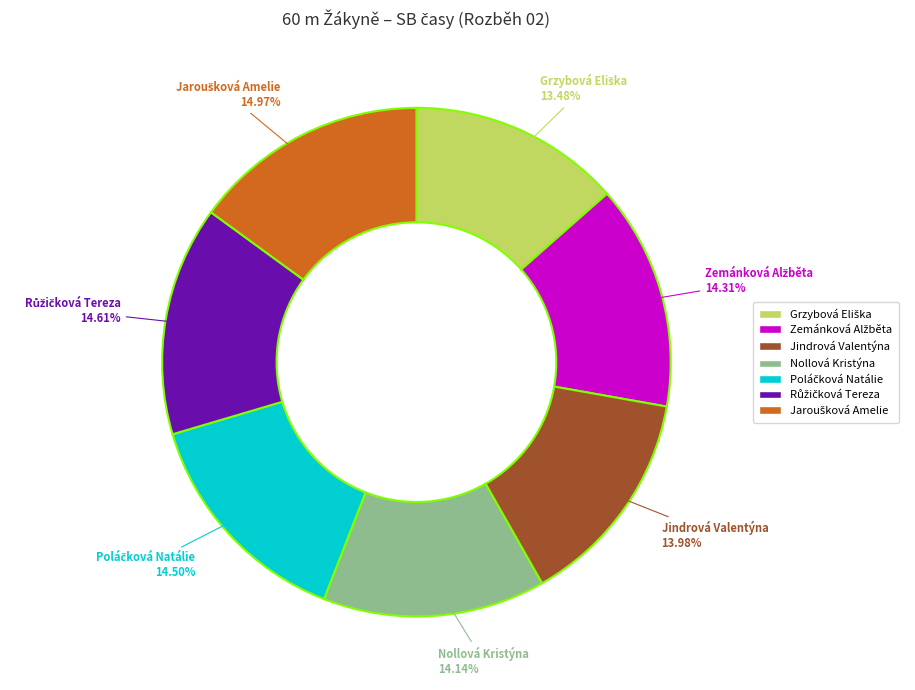

Is there any slice that represents more than half of the pie?

No